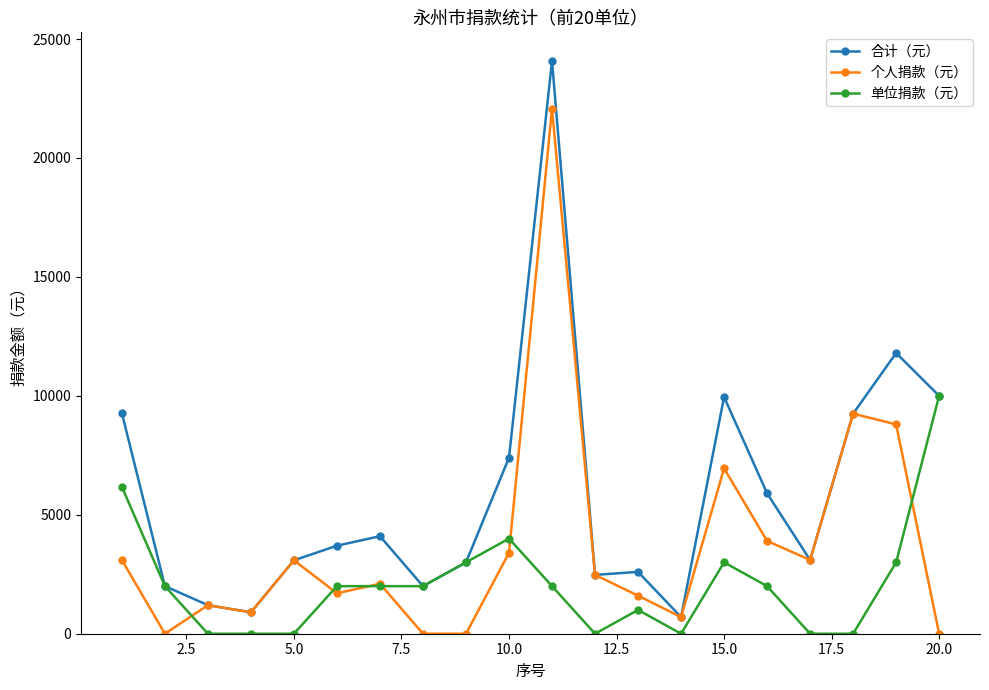

Which series ends up on top after the final intersection of 个人捐款（元） and 单位捐款（元）?

单位捐款（元）